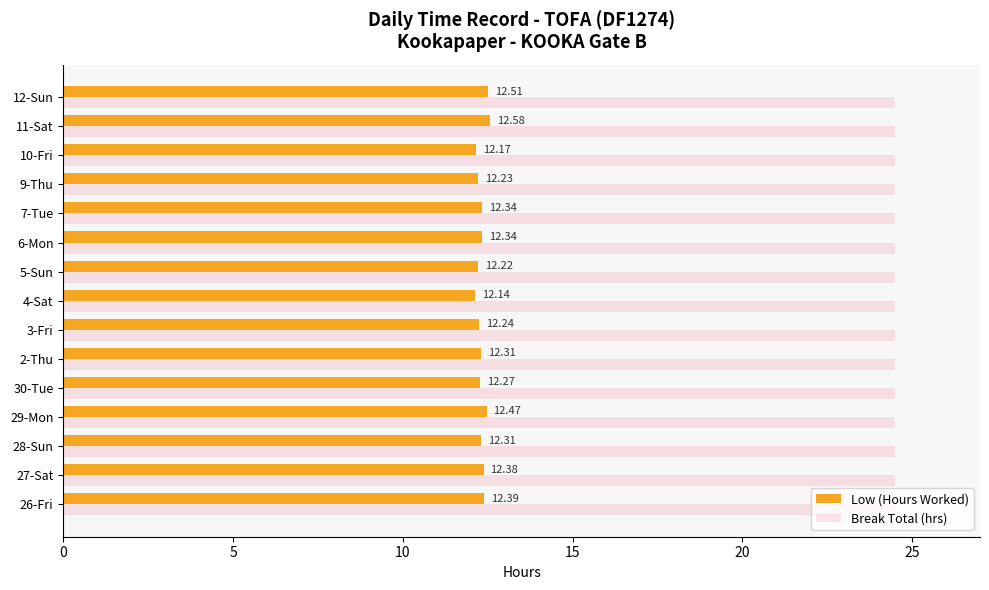

What is the difference between the maximum and minimum values in the Low (Hours Worked) series?

0.4